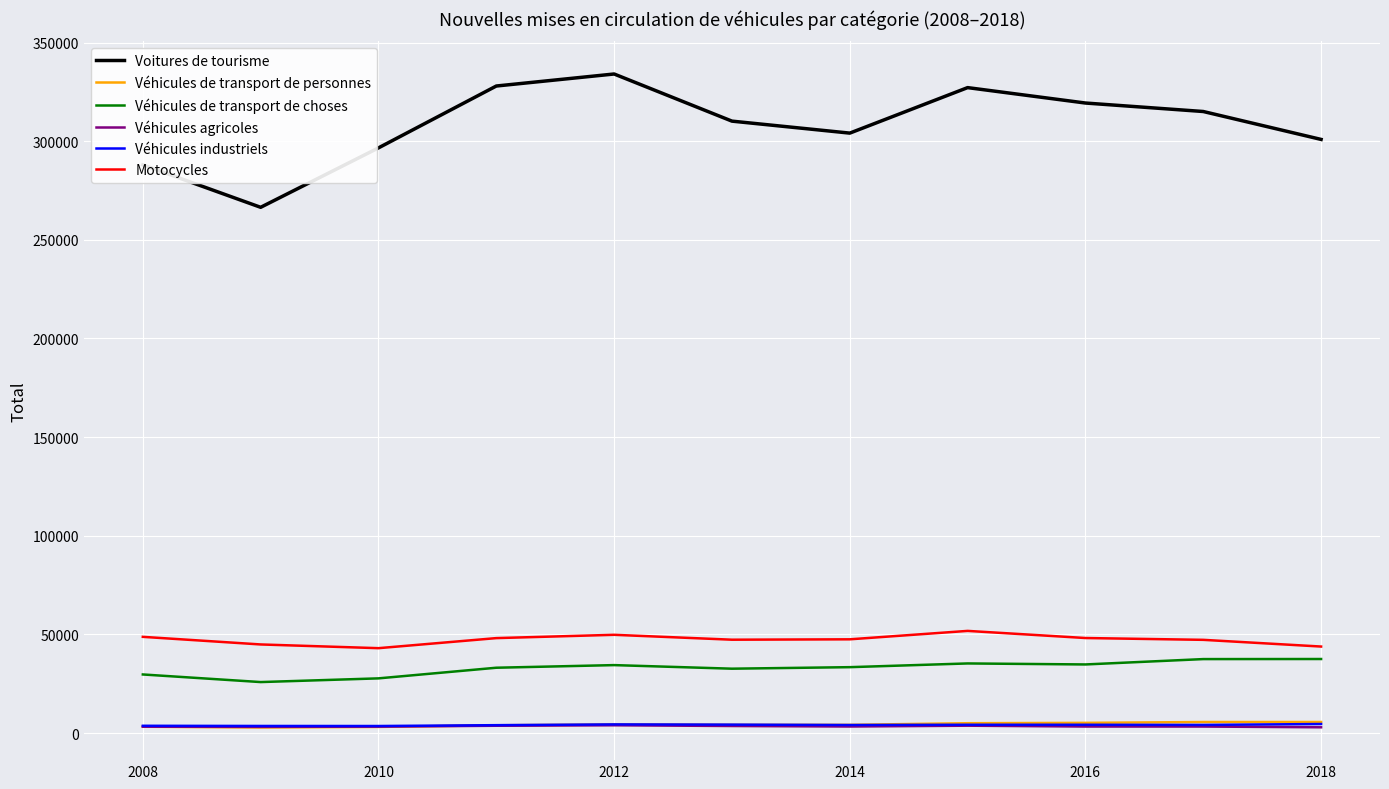

What is the maximum value shown in the chart?

334045